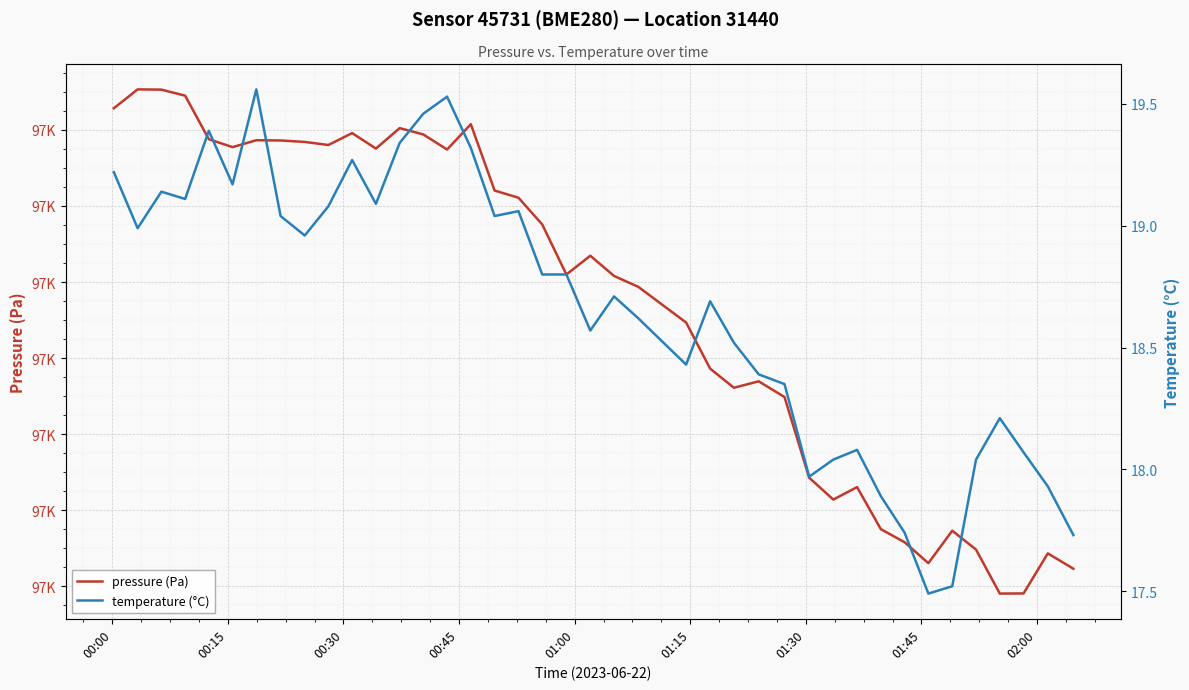

How many lines are shown in the chart?

2